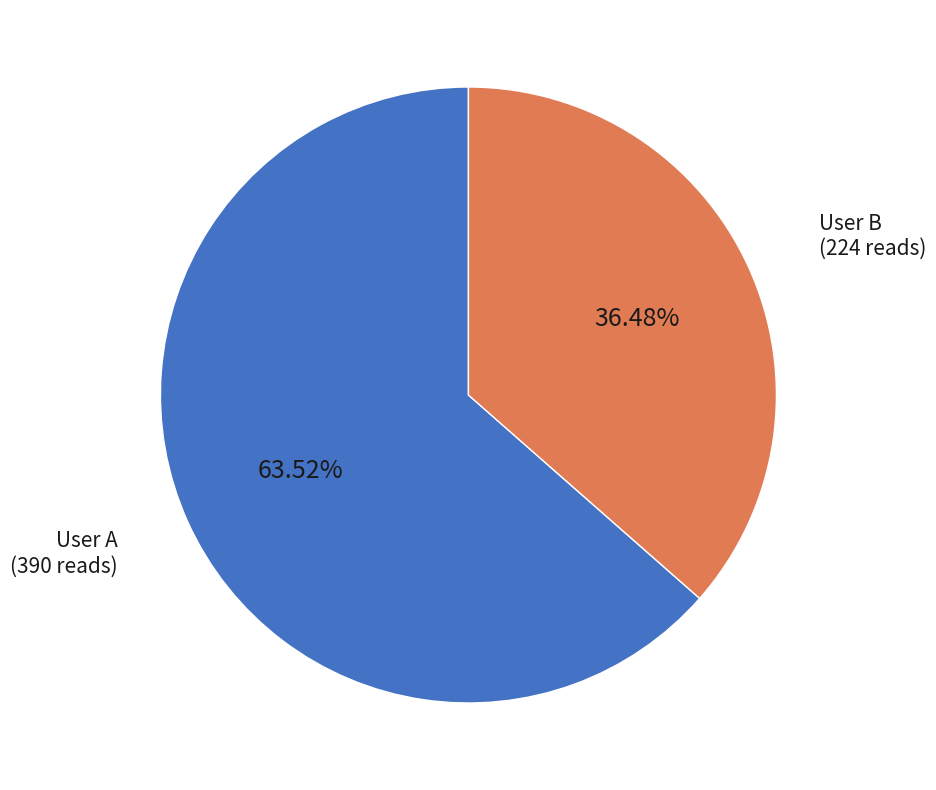

Is there any slice that represents more than half of the pie?

Yes